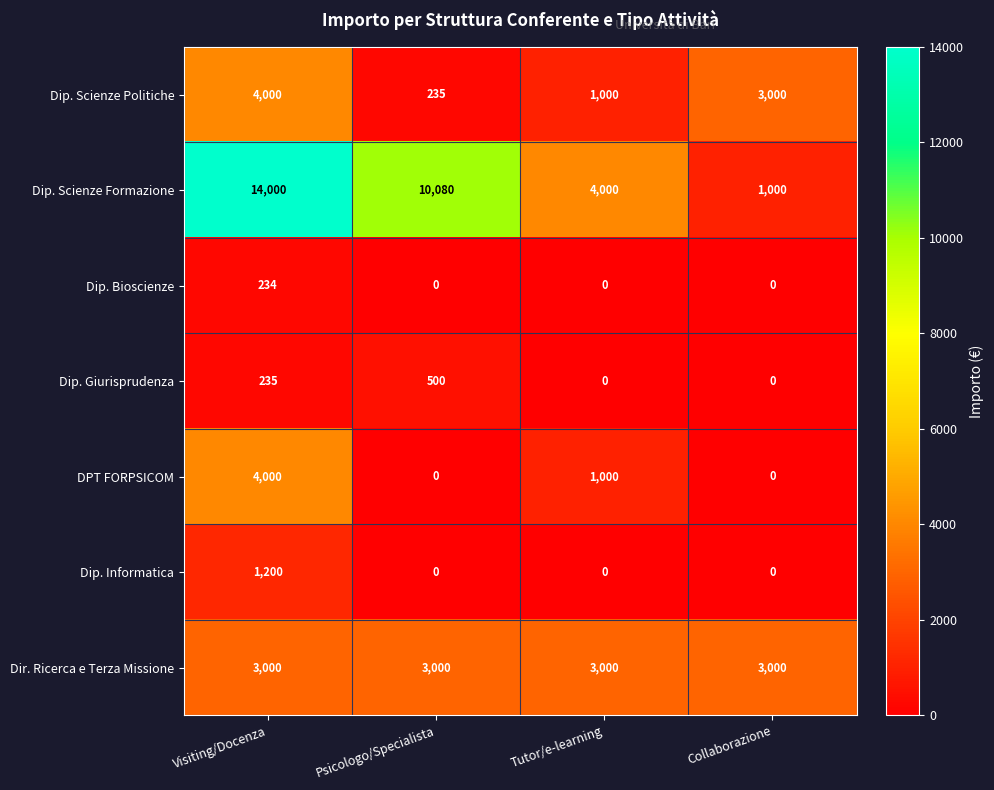

Which series has the widest spread of values?

Dip. Scienze Formazione